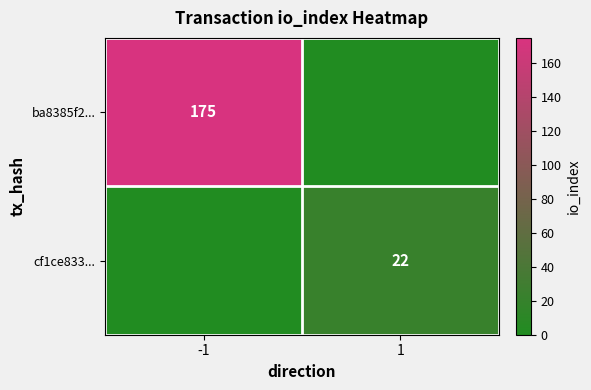

True or false: cf1ce833... has a value of 7 at 1.

False